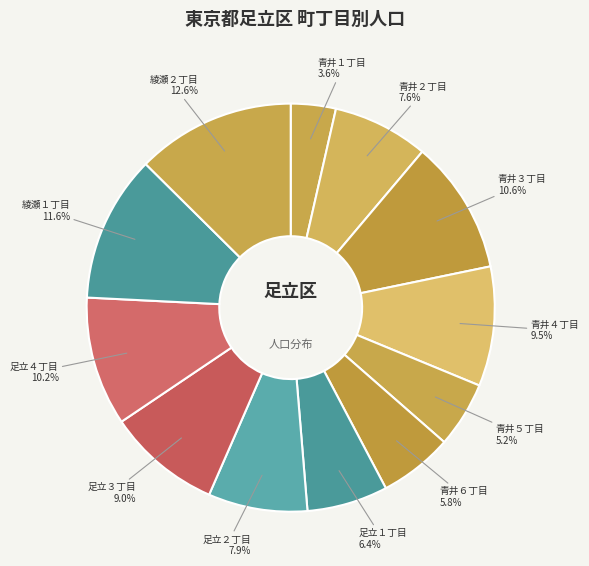

To the nearest percent, what is the average slice percentage?

8%